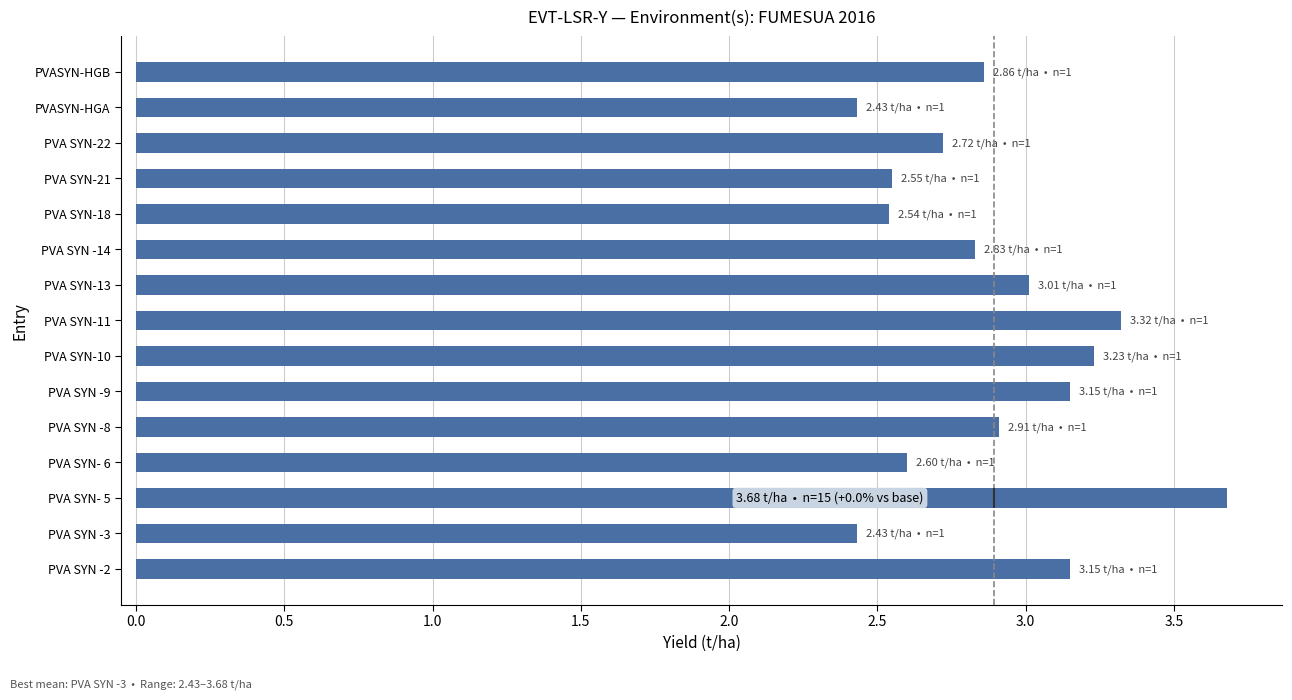

Reading left to right, what are all the values shown in this chart?

3.1	2.4	3.7	2.6	2.9	3.1	3.2	3.3	3.0	2.8	2.5	2.5	2.7	2.4	2.9